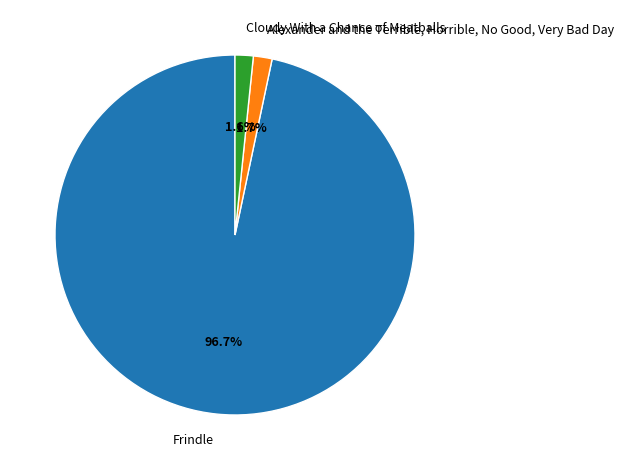

To the nearest percent, what is the difference between the largest and smallest slice percentages?

95%